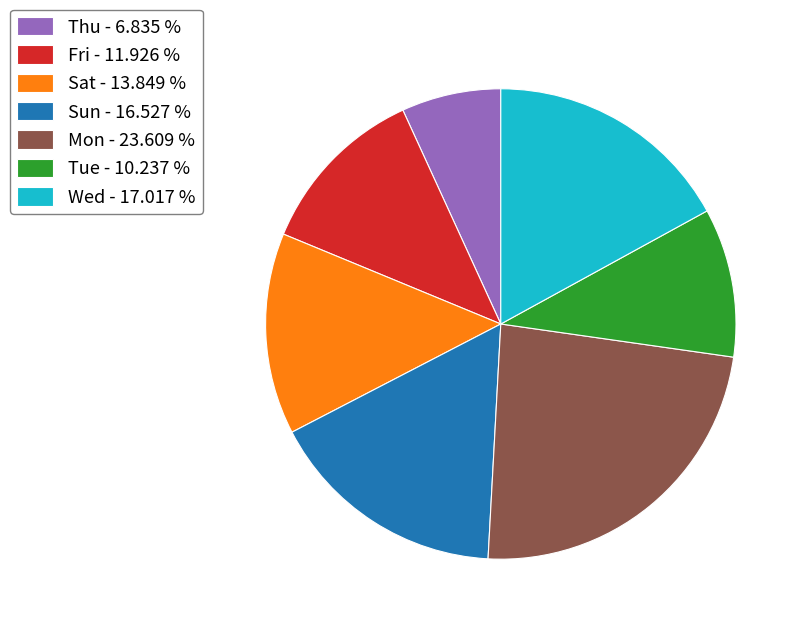

How many segments does this pie chart have?

7